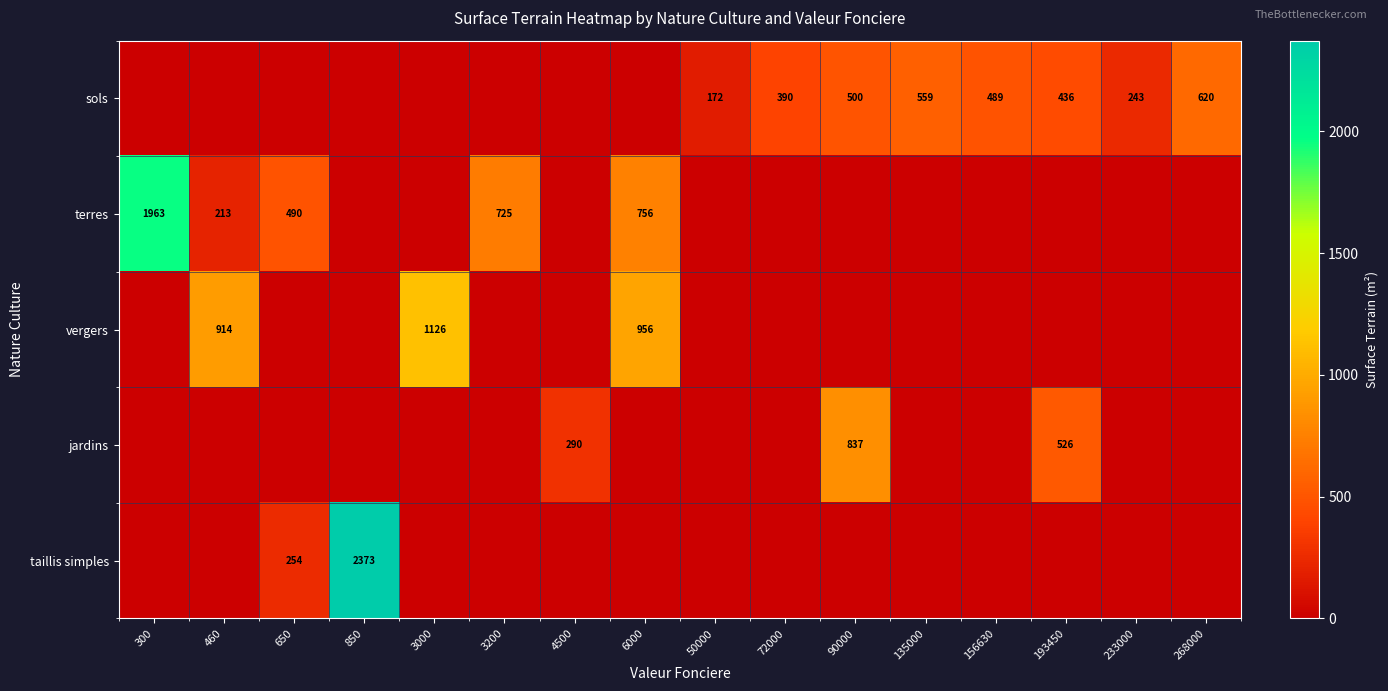

The value of sols at 135000 is 559. True or false?

True